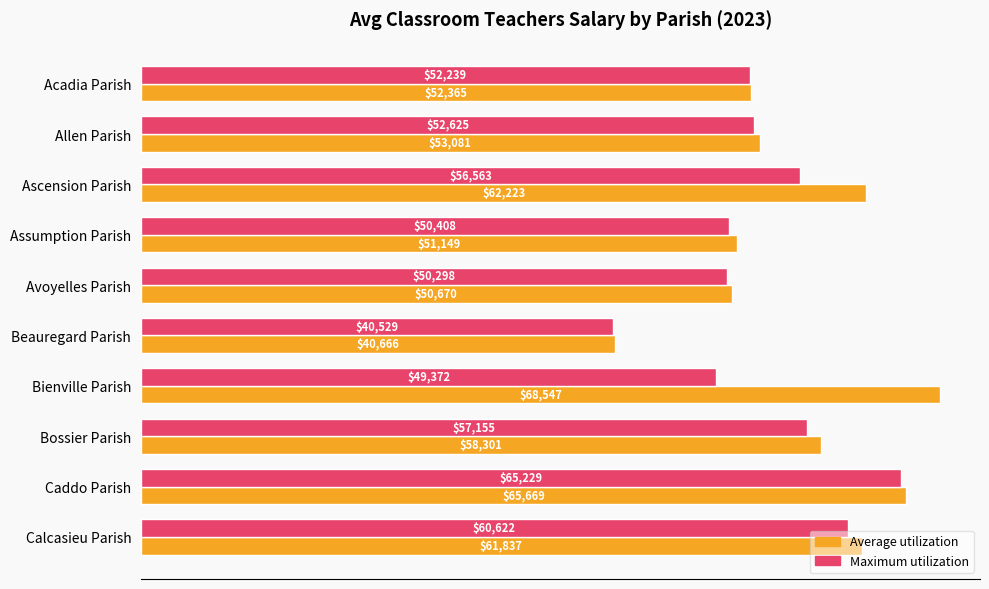

The value of Maximum utilization at Allen Parish is 35317.6. True or false?

False